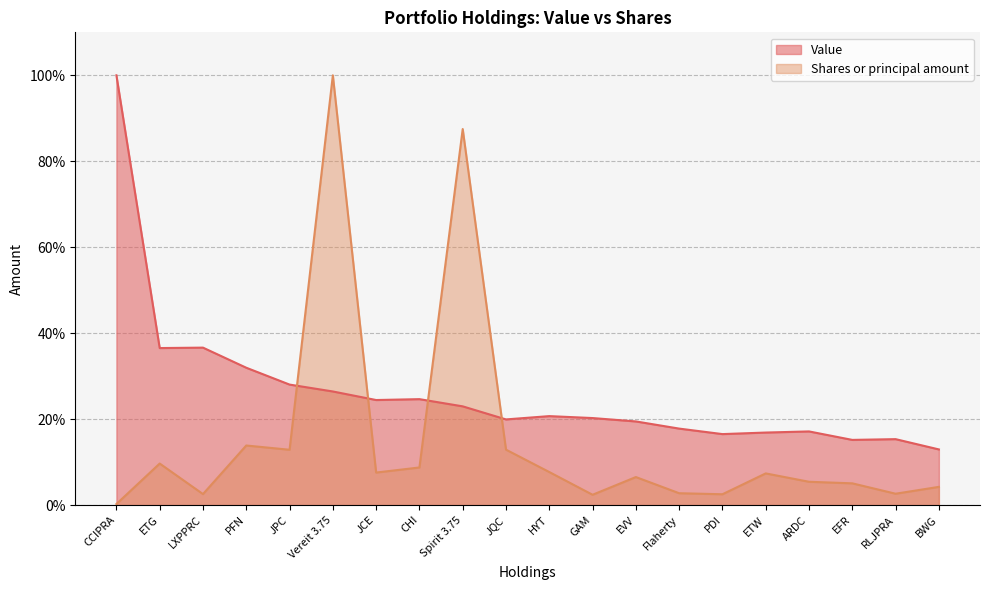

Which series has the largest total across all categories?

Value